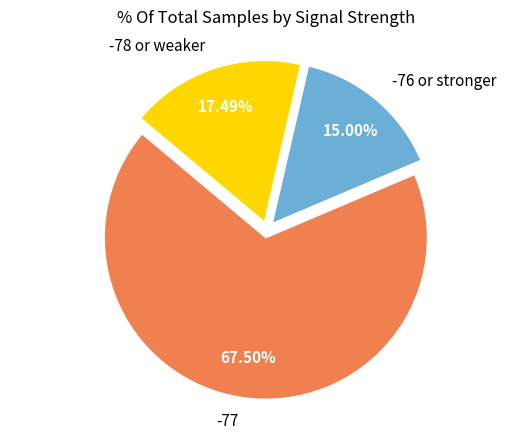

Count the number of slices in the pie.

3